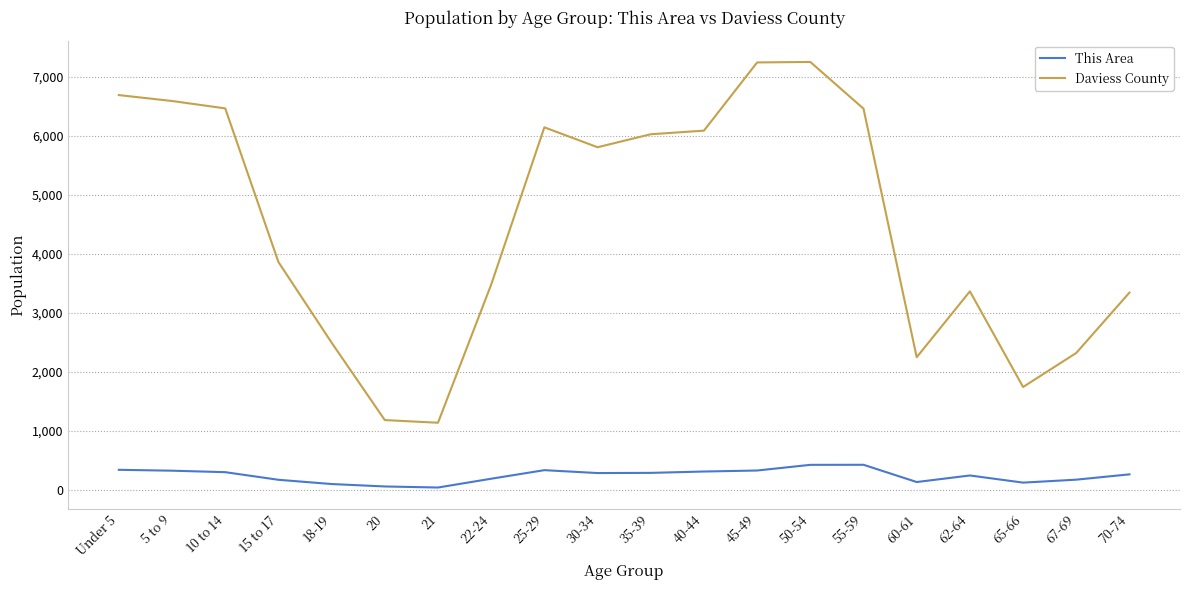

What is the total value across all series at Under 5?

7033